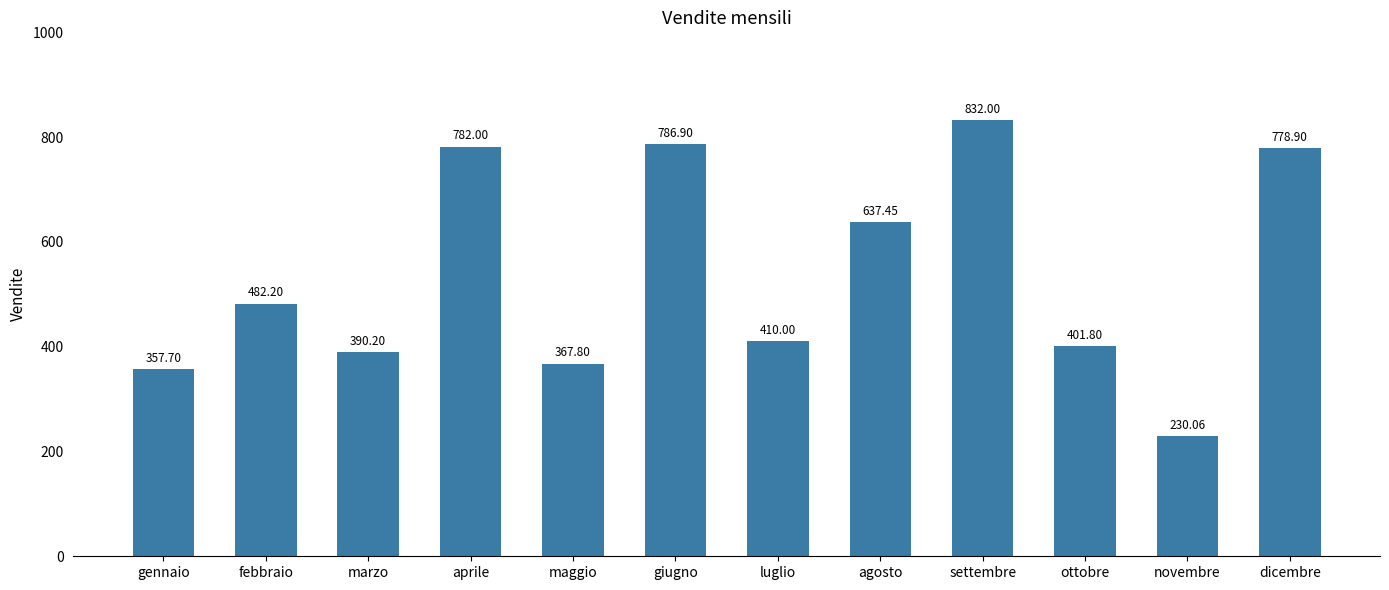

What is the average value?

538.1